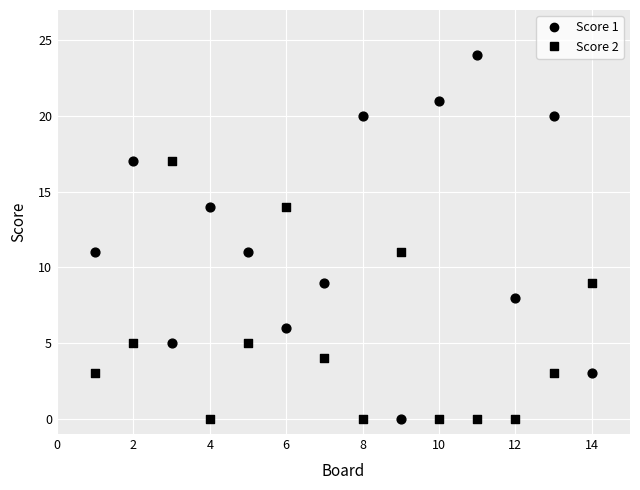

Count the number of points in this scatter plot.

28